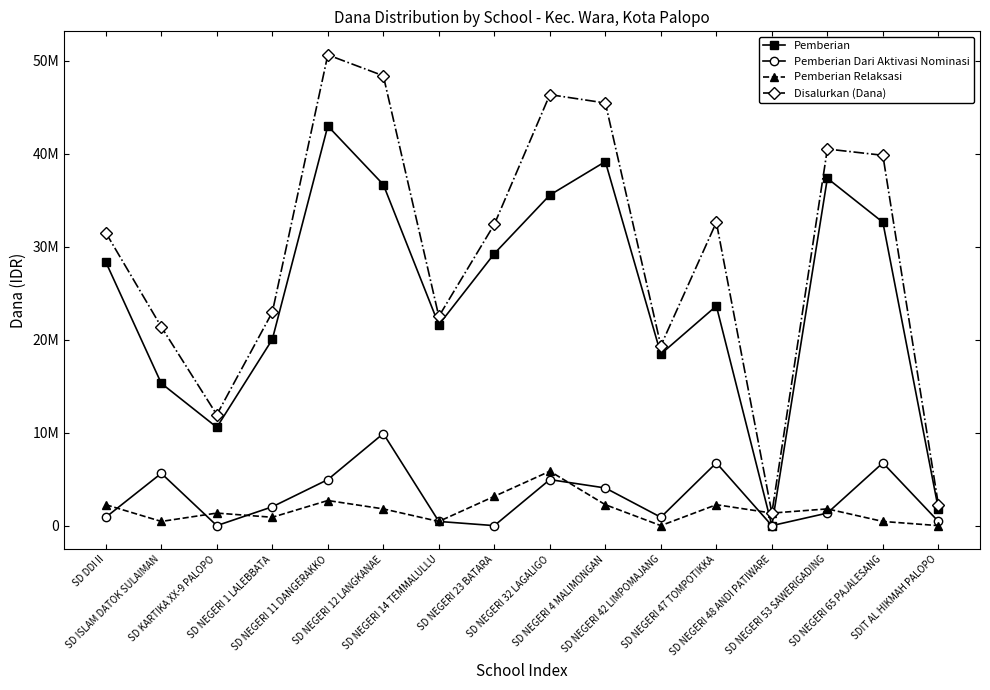

What are all the series names shown in the legend?

Pemberian, Pemberian Dari Aktivasi Nominasi, Pemberian Relaksasi, Disalurkan (Dana)